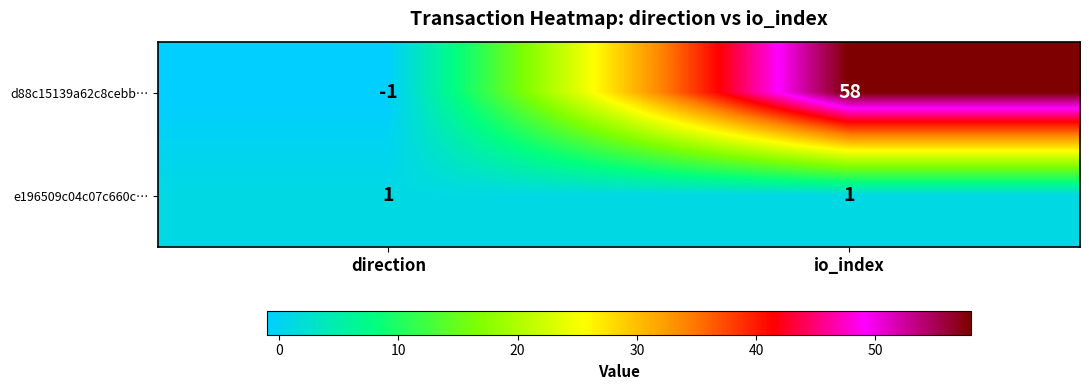

The value of e196509c04c07c660c… at io_index is 1. True or false?

True